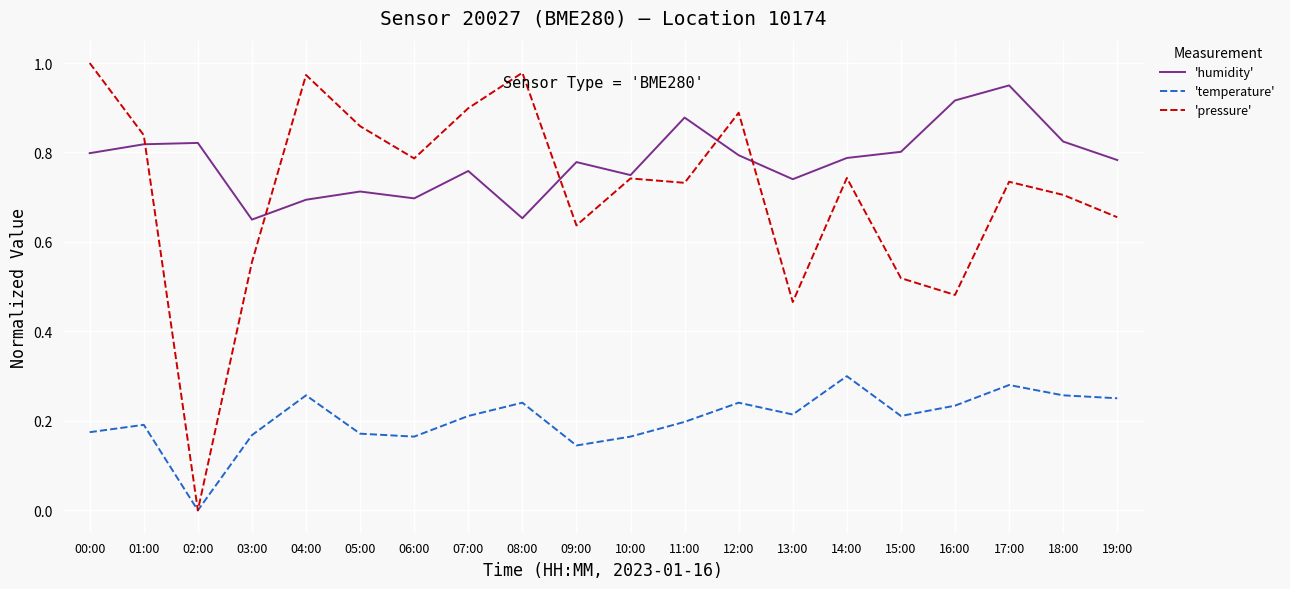

What is the total value across all series at 08:00?

1.9